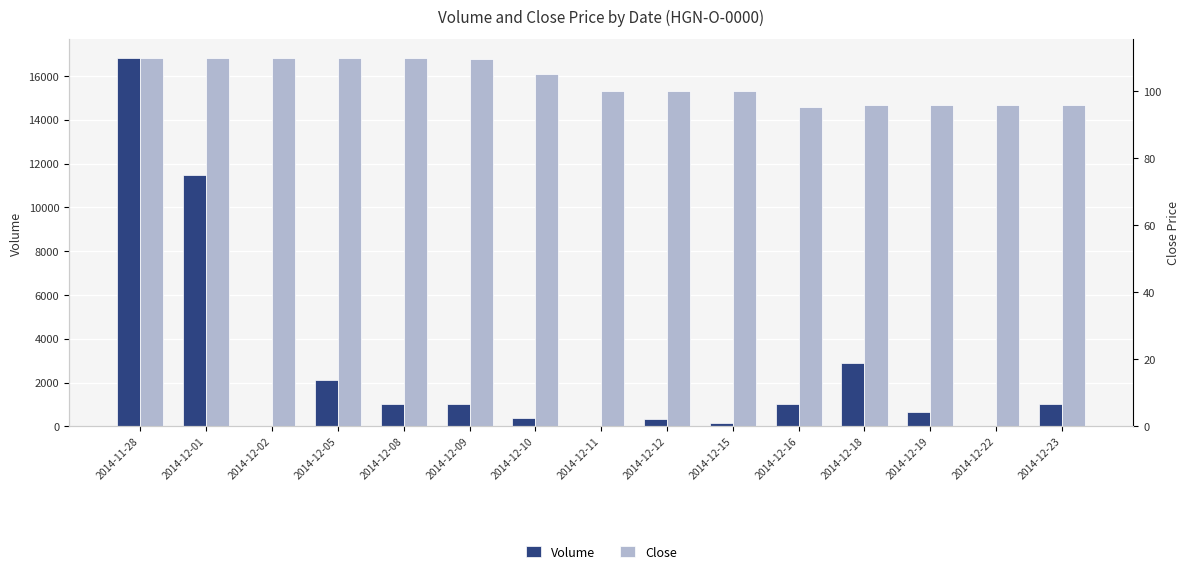

Reading left to right, list all the values displayed in this chart.

Volume: 2014-11-28=16840.0	2014-12-01=11485.0	2014-12-02=10.0	2014-12-05=2100.0	2014-12-08=1000.0	2014-12-09=1010.0	2014-12-10=385.0	2014-12-11=20.0	2014-12-12=330.0	2014-12-15=145.0	2014-12-16=1000.0	2014-12-18=2900.0	2014-12-19=652.0	2014-12-22=10.0	2014-12-23=1000.0
Close: 2014-11-28=110.0	2014-12-01=110.0	2014-12-02=110.0	2014-12-05=110.0	2014-12-08=110.0	2014-12-09=109.5	2014-12-10=105.0	2014-12-11=100.0	2014-12-12=100.0	2014-12-15=100.0	2014-12-16=95.2	2014-12-18=96.0	2014-12-19=96.0	2014-12-22=96.0	2014-12-23=96.0